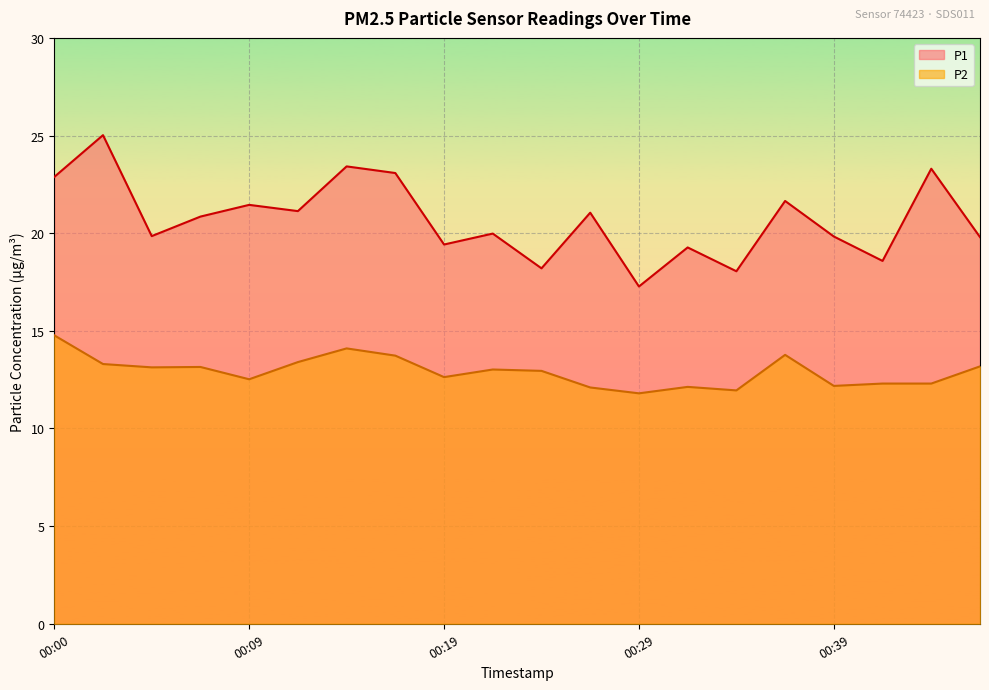

At which category is the sum across all series the highest?

00:02